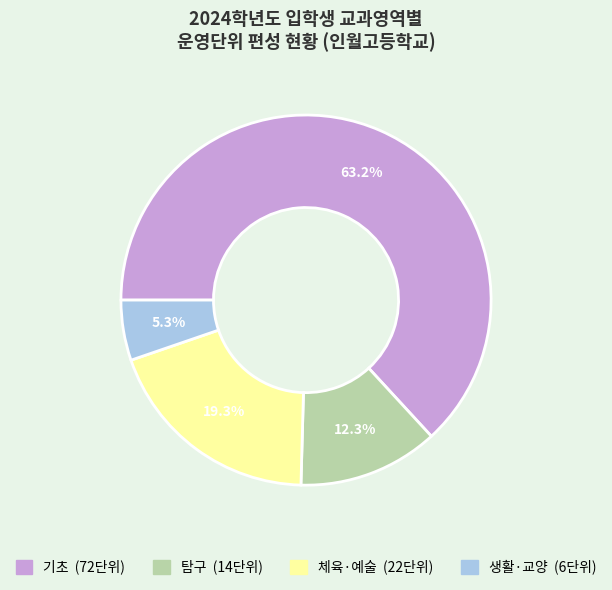

Count the number of slices in the pie.

4